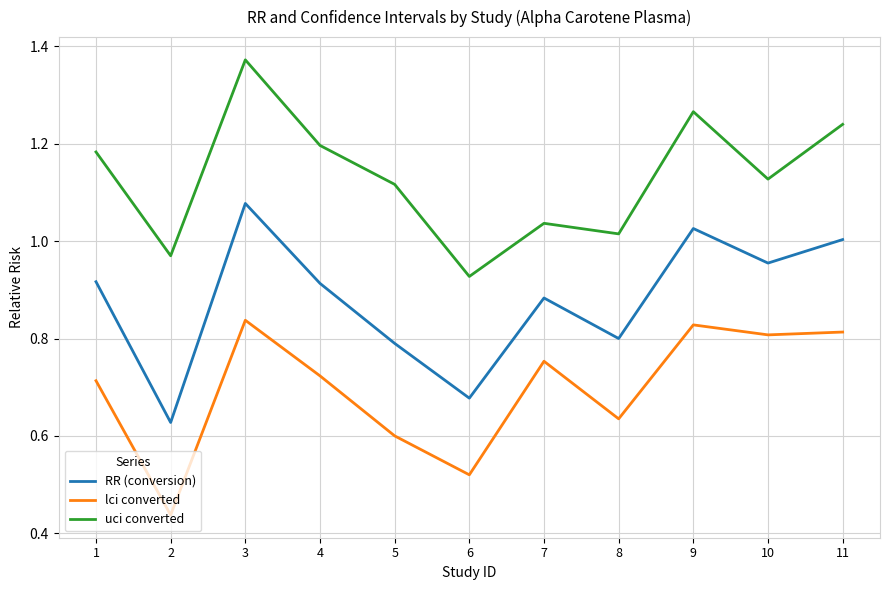

Rank the series by their maximum value, from lowest to highest.

lci converted, RR (conversion), uci converted